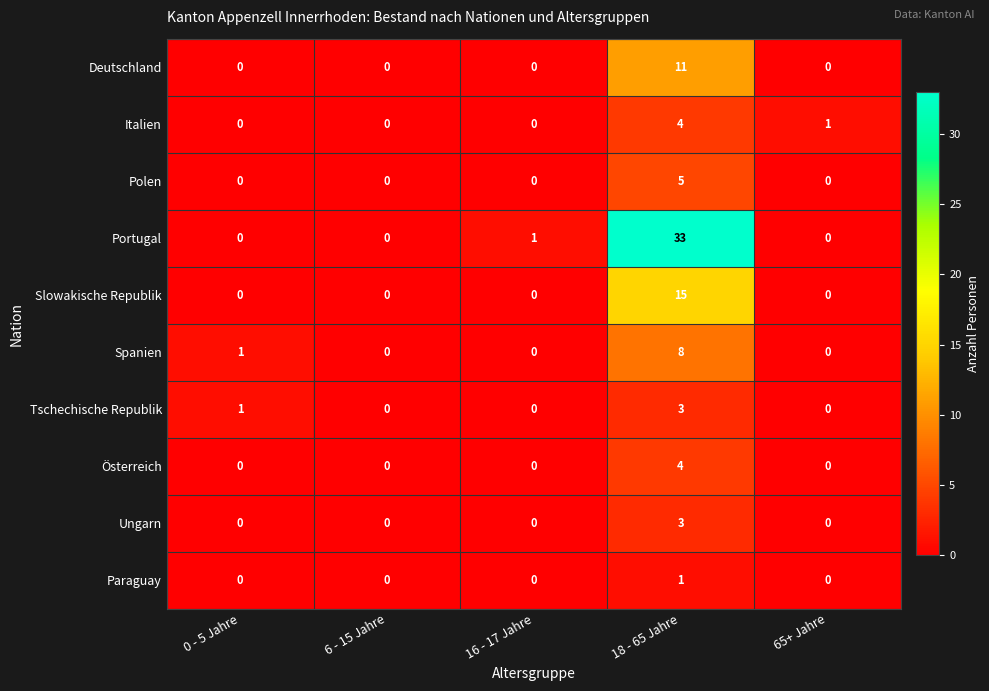

Is it true that Paraguay equals 2 at 18 - 65 Jahre?

False